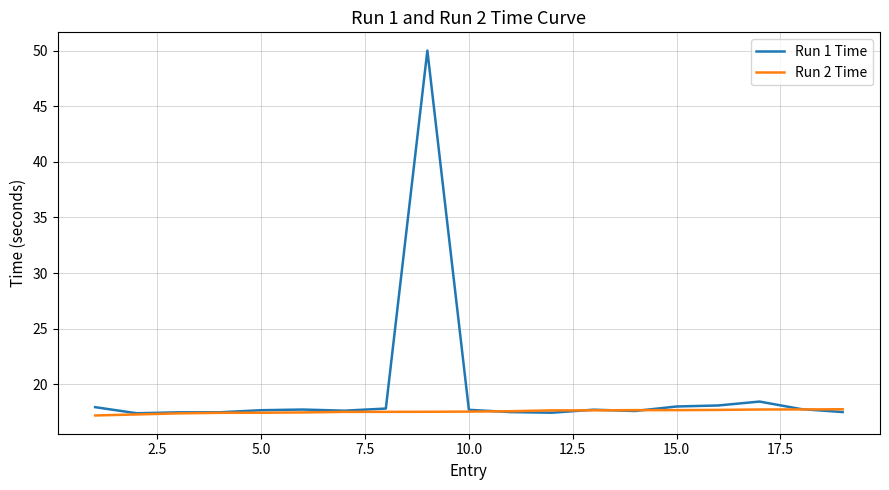

Count the number of categories in the chart.

19